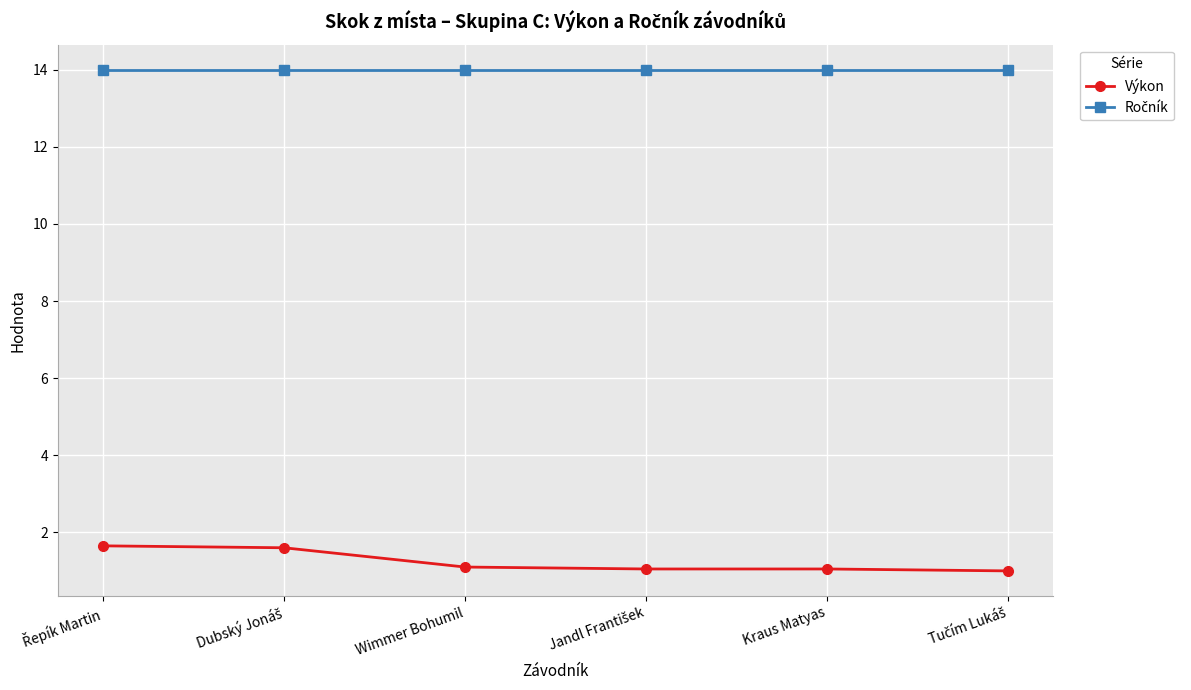

What is the greatest value displayed?

14.0